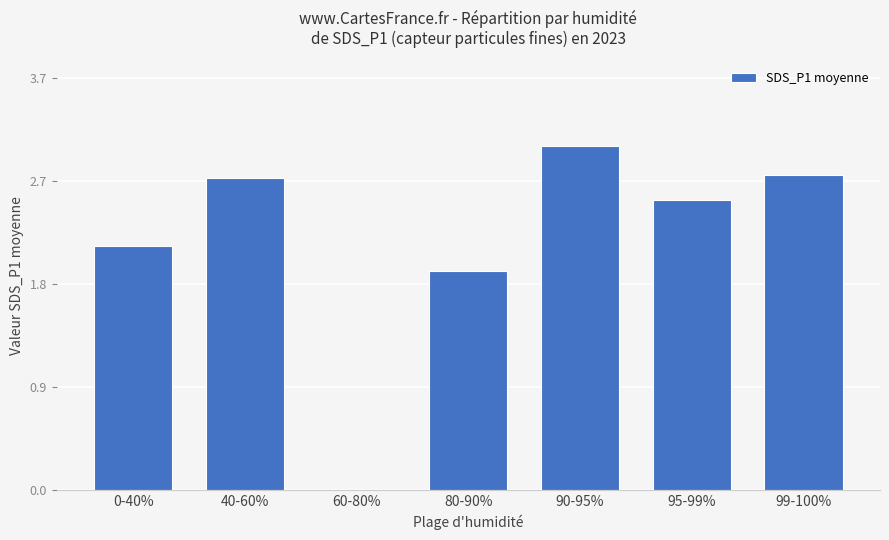

What is the greatest value displayed?

3.1